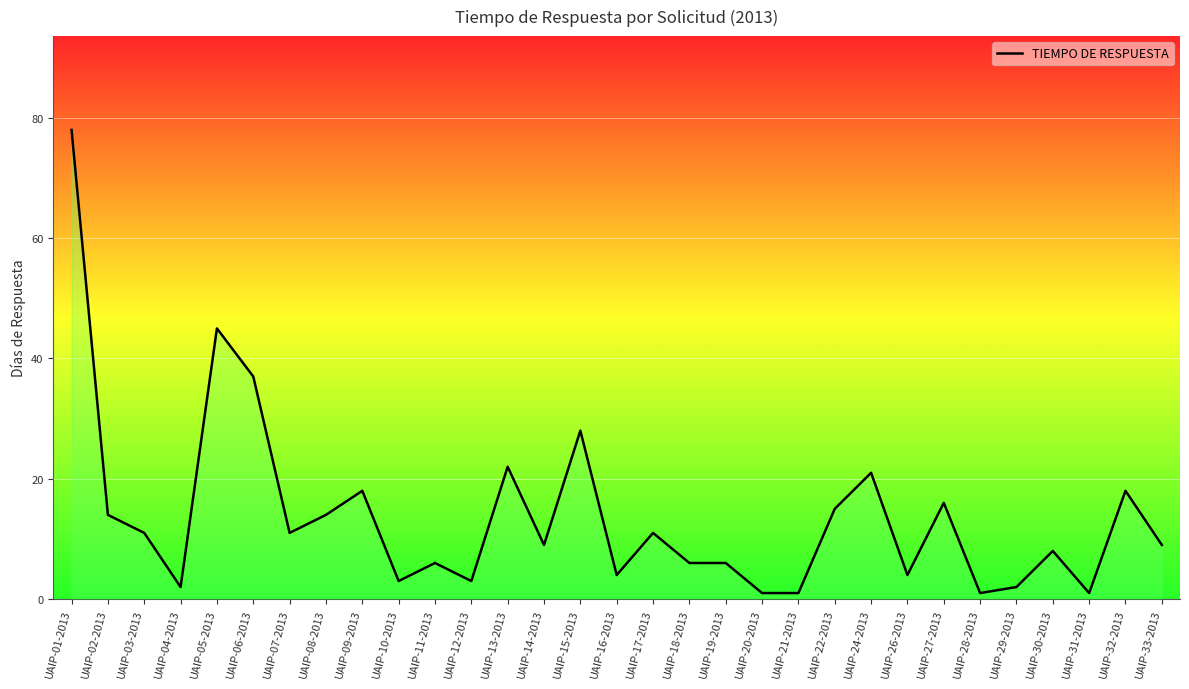

Does the chart display data point markers on the line(s)?

No